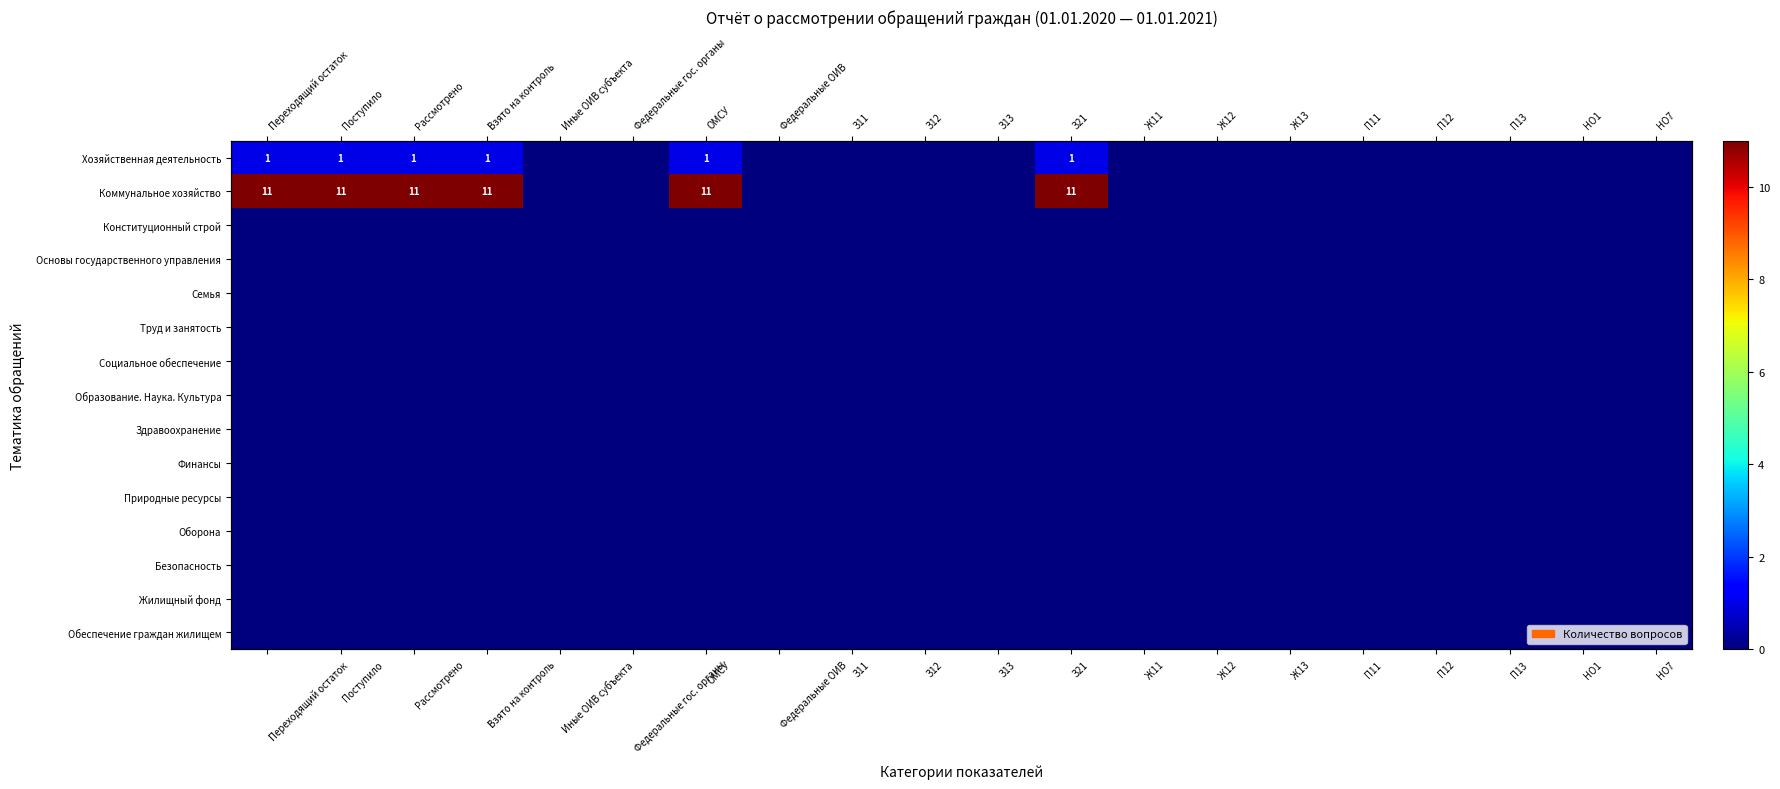

At how many categories does at least one series exceed 3?

6